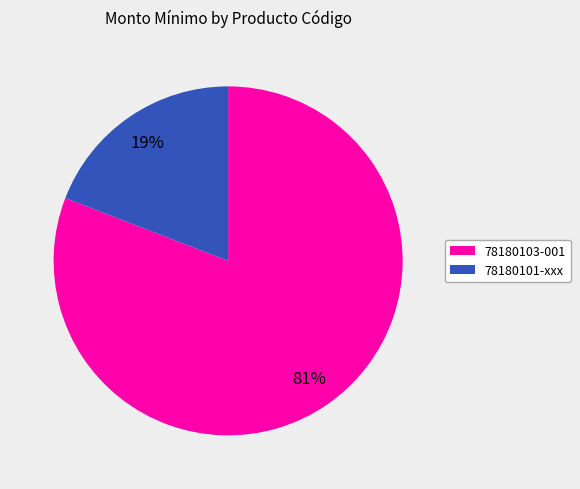

To the nearest percent, what is the difference between the largest and smallest slice percentages?

62%